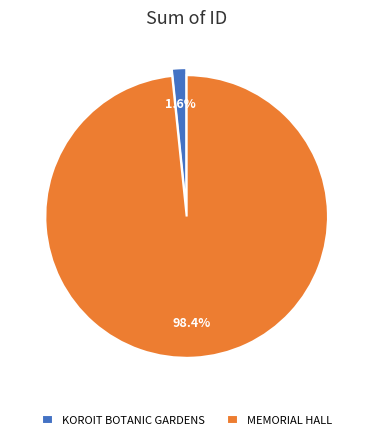

Is MEMORIAL HALL the majority of the pie?

Yes